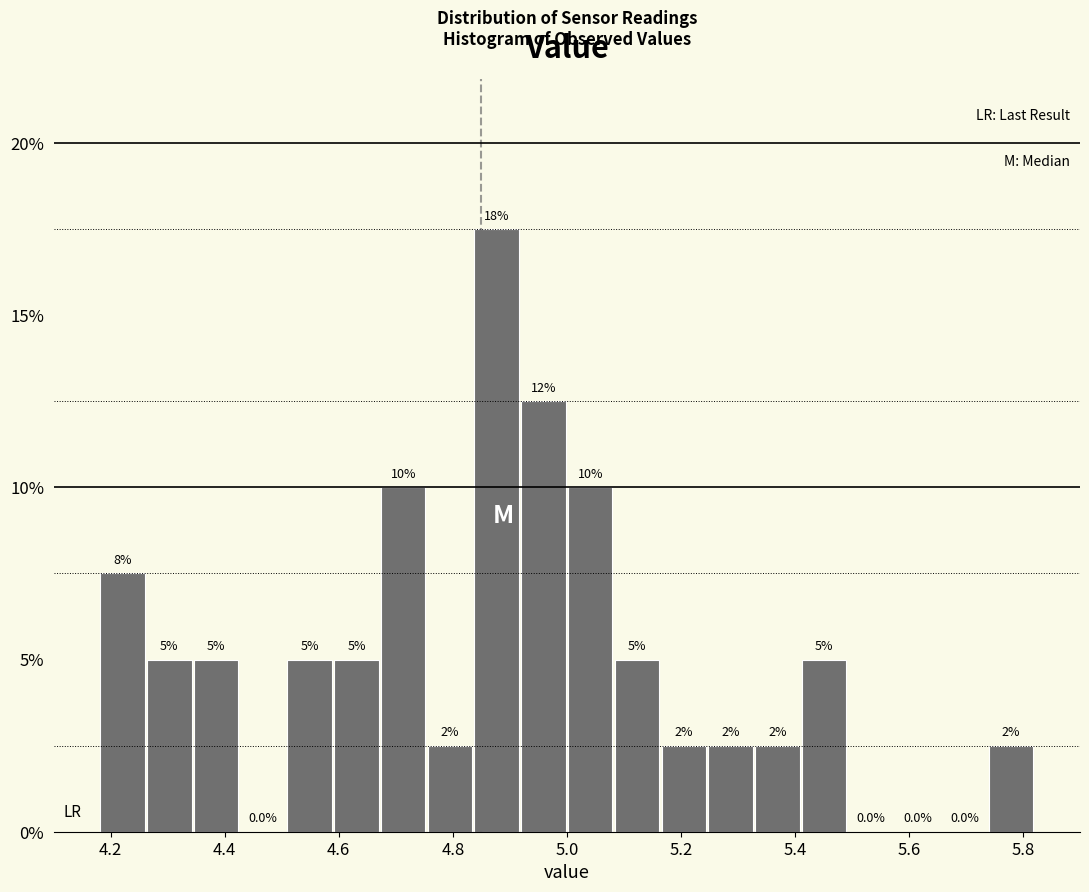

Over which range of the x-axis is the bar tallest?

4.836 to 4.918